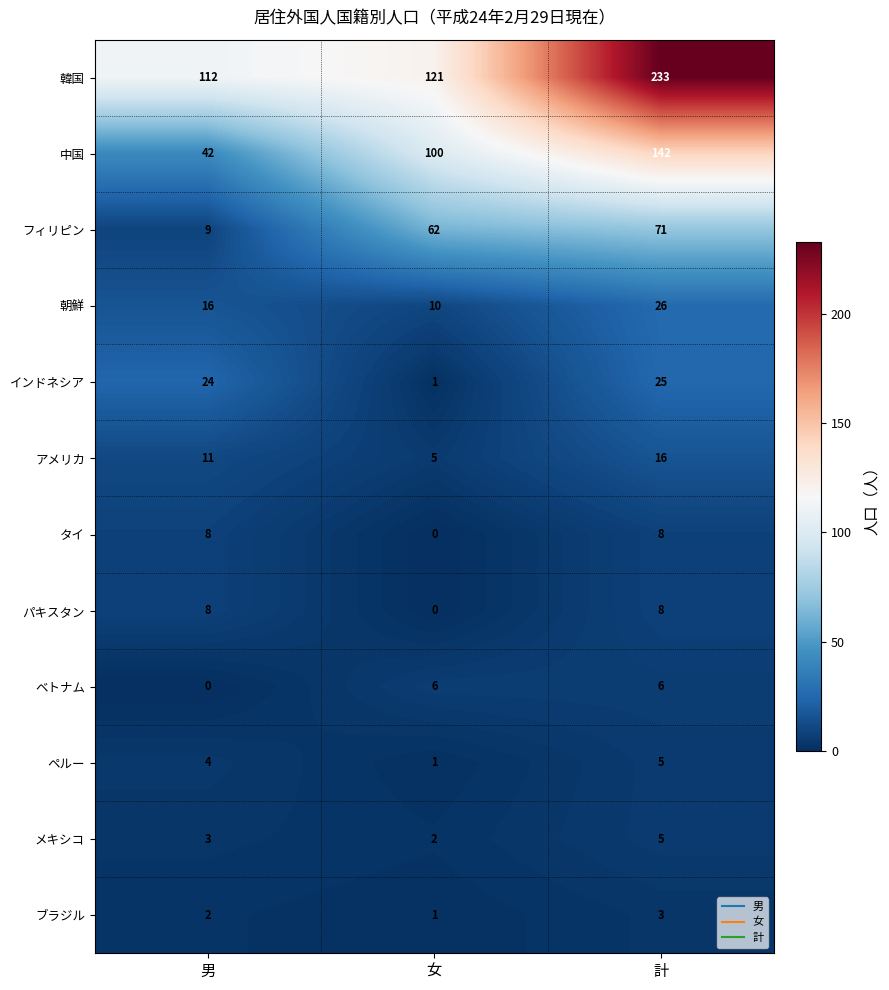

Between 女 and 計, which series saw the biggest shift?

韓国